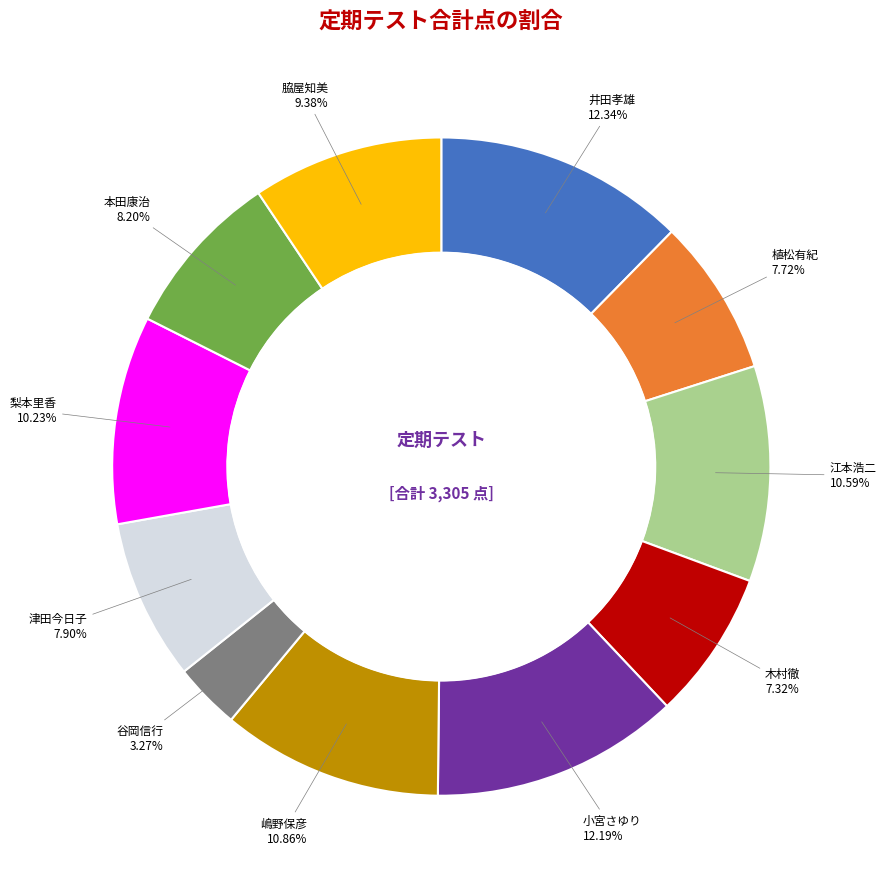

Does 脇屋知美 represent more than half of the total?

No